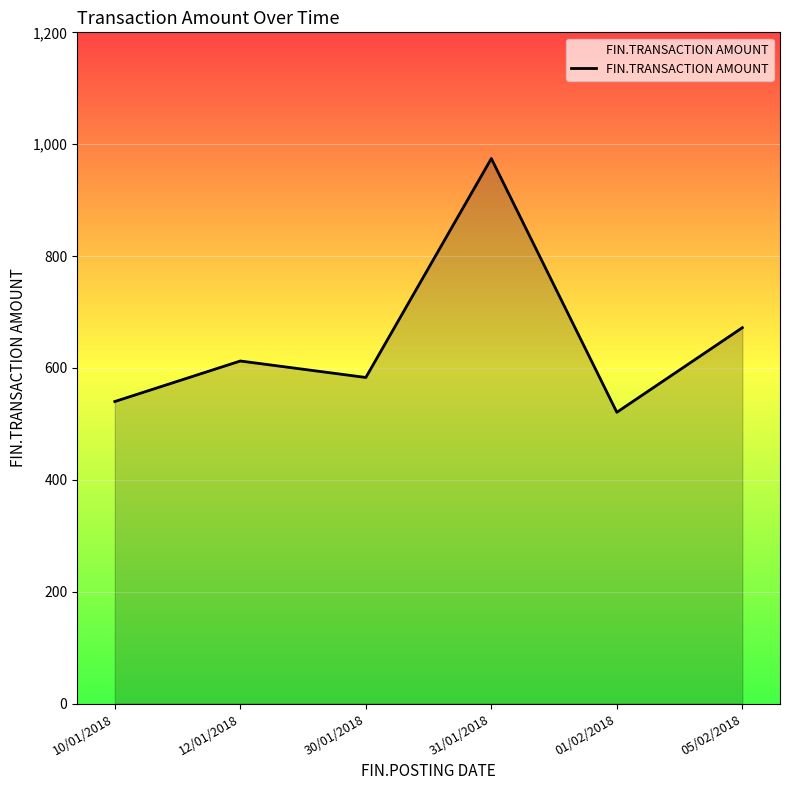

At which label does the data first exceed 612?

12/01/2018